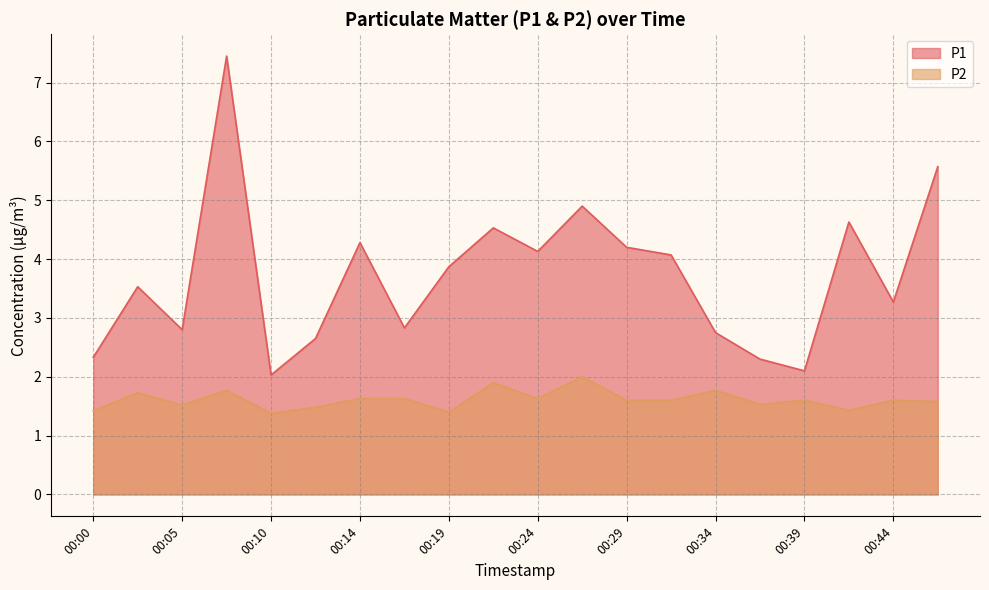

What is the total value across all series at 00:46?

7.2